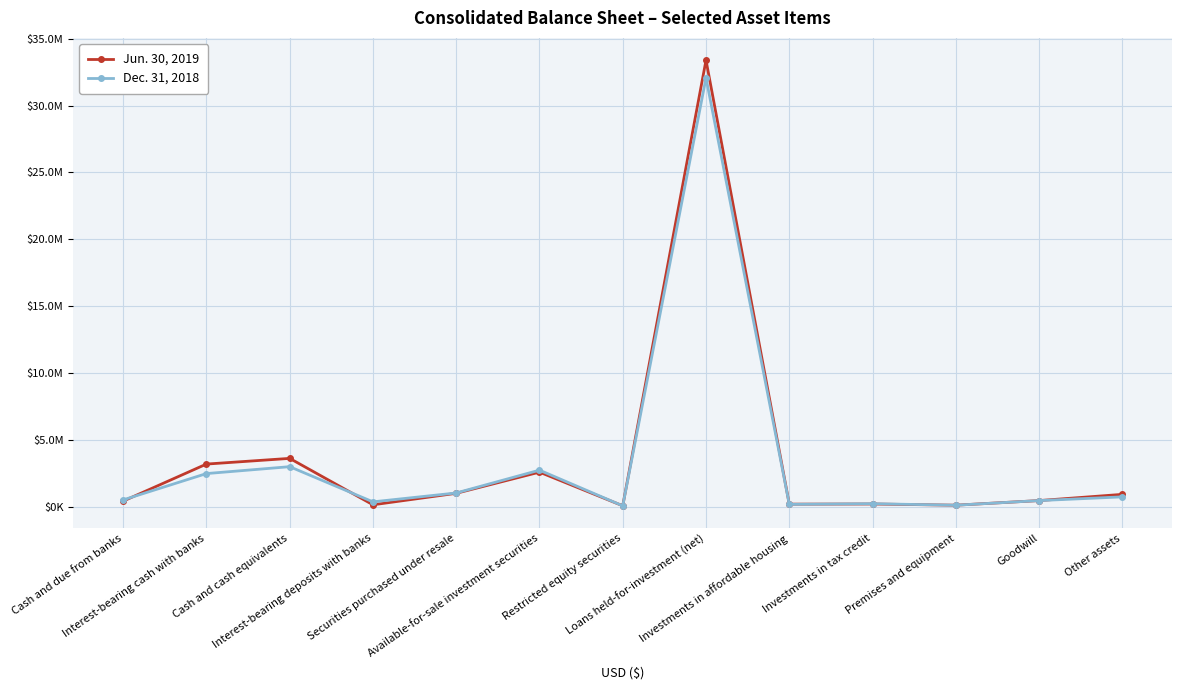

What are all the series names shown in the legend?

Jun. 30, 2019, Dec. 31, 2018